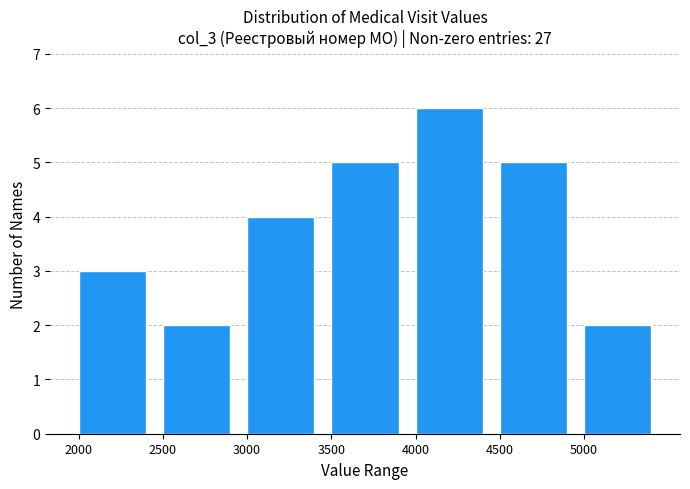

What is the height of the bar covering 5000 to 5500 on the x-axis? The values are not printed on the chart, so give them approximately, as read against the axis.

2